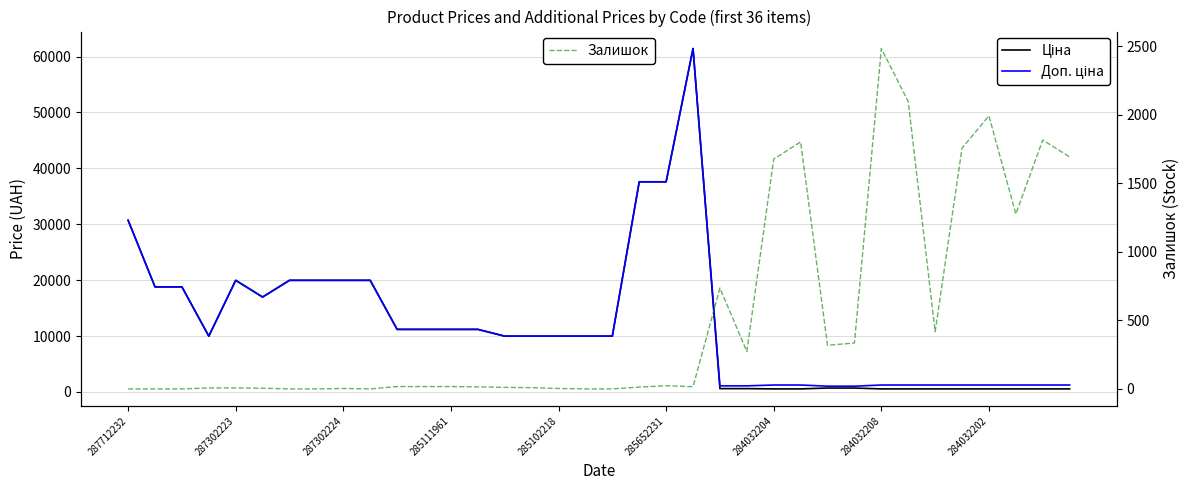

What is the total value across all series at 17?

19950.0